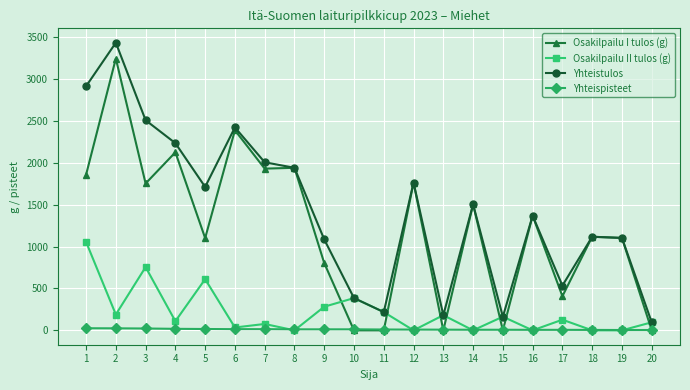

After their last crossing, which series has the higher values: Yhteispisteet or Osakilpailu I tulos (g)?

Yhteispisteet